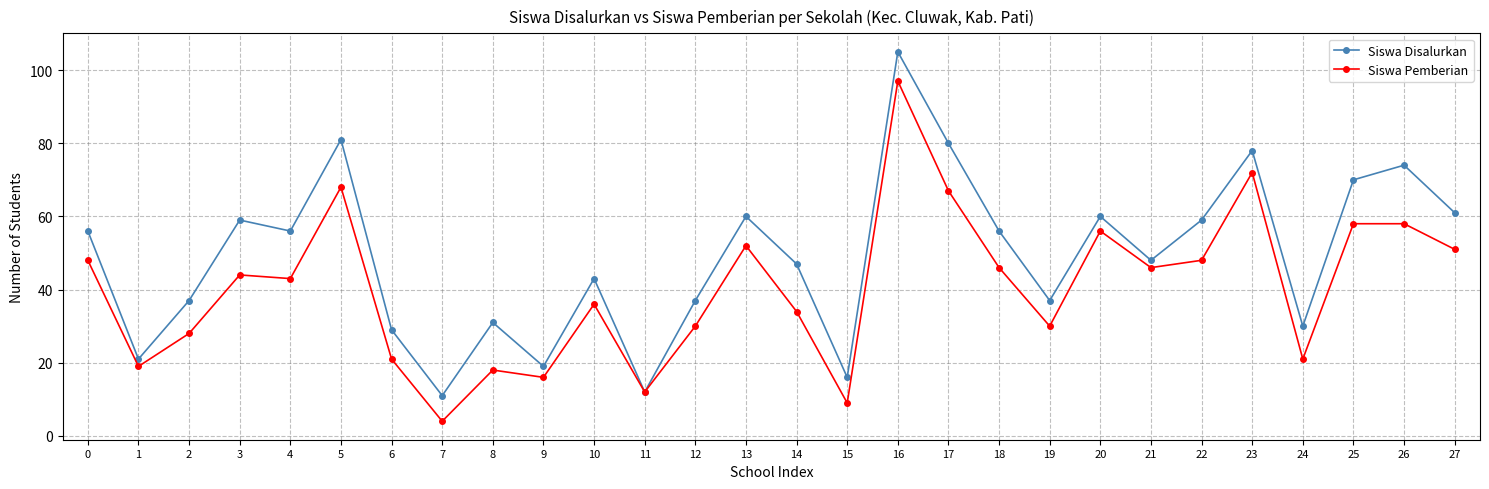

What is the highest value of the Siswa Disalurkan series?

105